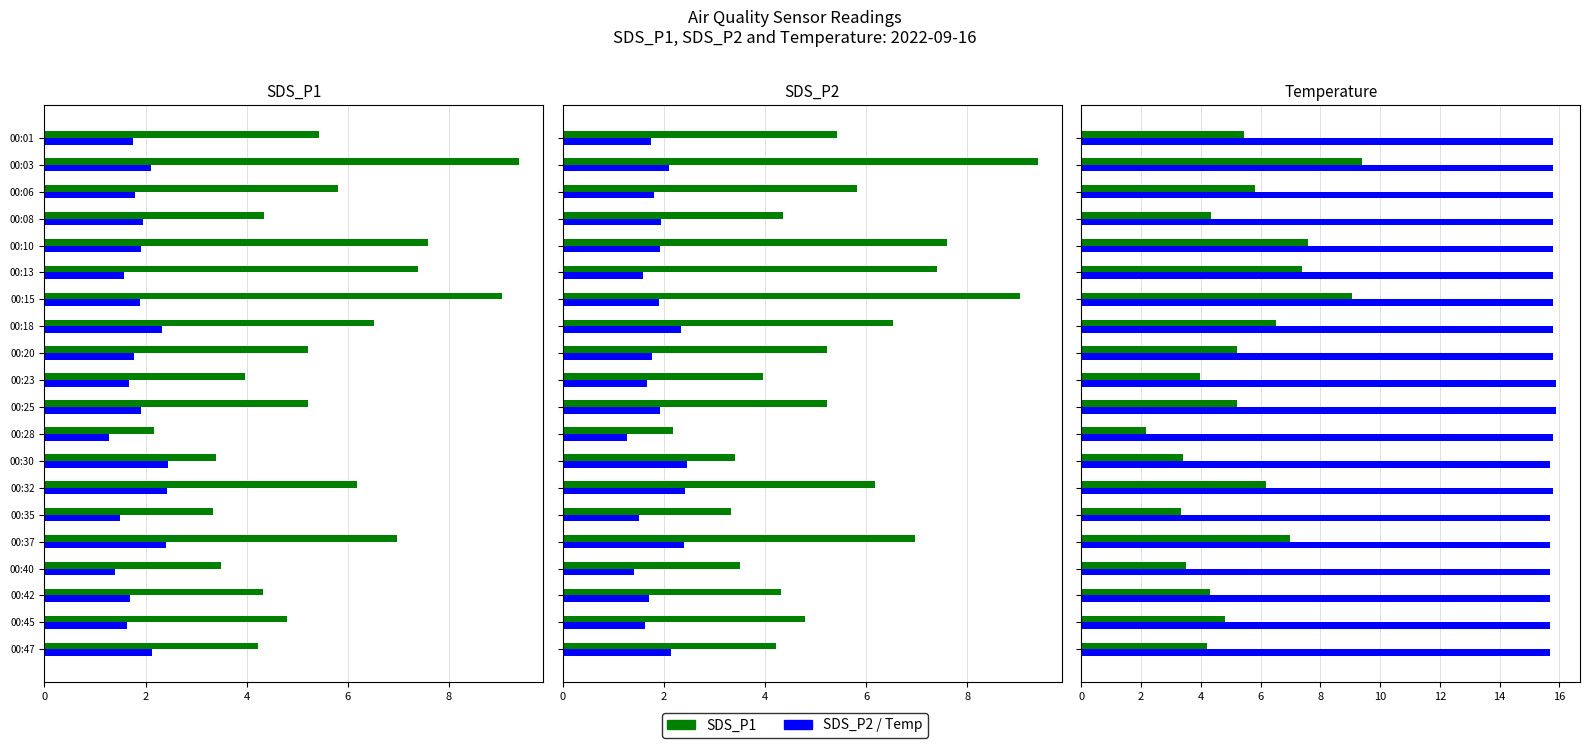

Which series has the largest total across all categories?

Temp